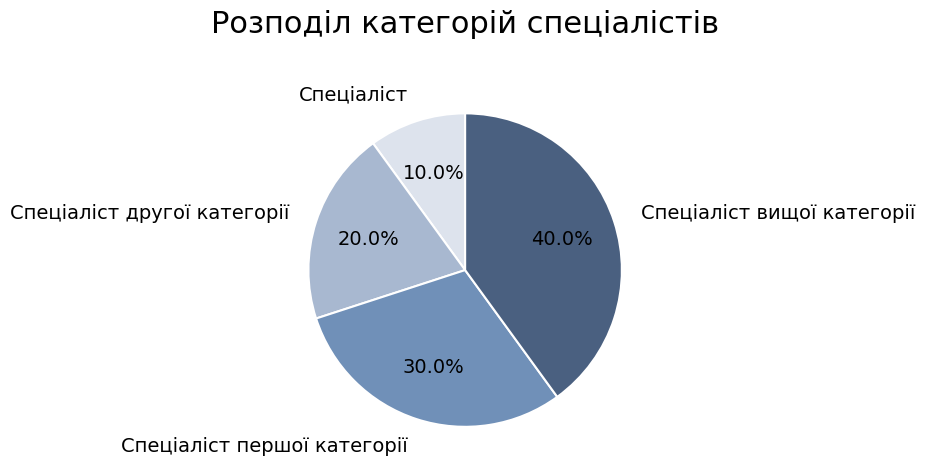

Which has a higher value, Спеціаліст другої категорії or Спеціаліст вищої категорії?

Спеціаліст вищої категорії